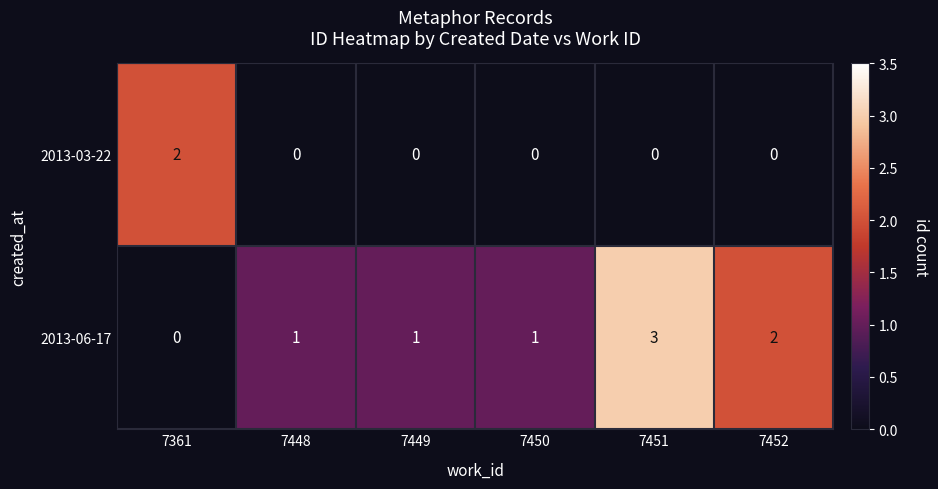

How many categories are shown in the chart?

6